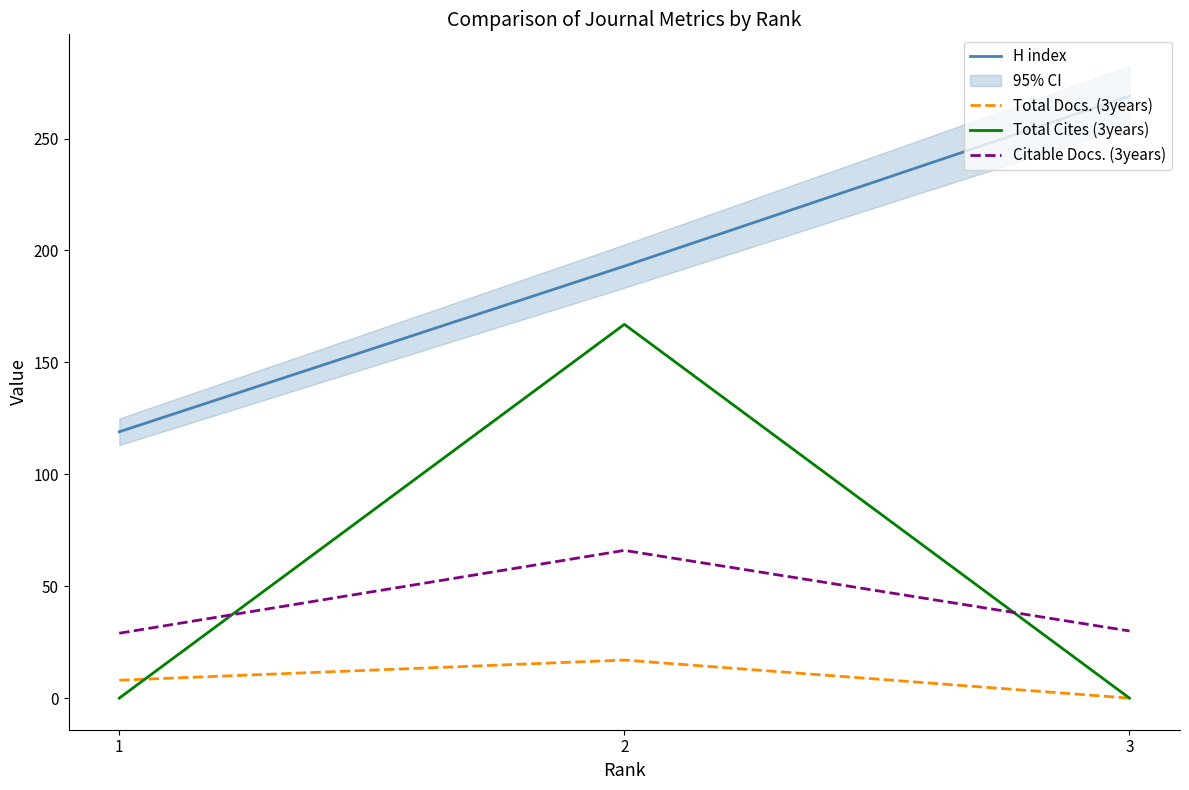

What is the spread (max minus min) of values at 3?

269